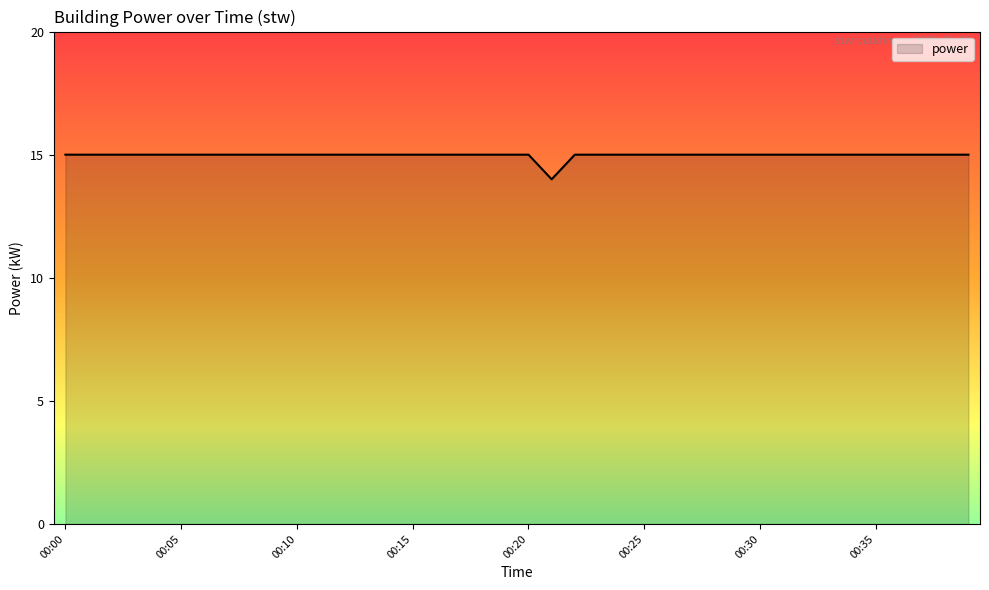

What is the maximum value shown in the chart?

15